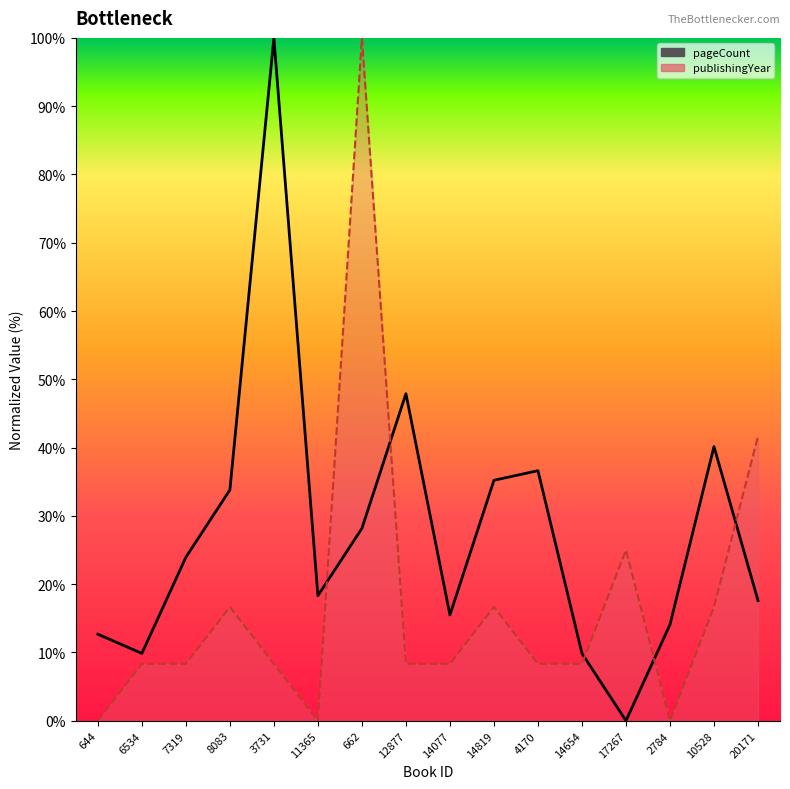

At which category is the sum across all series the highest?

662